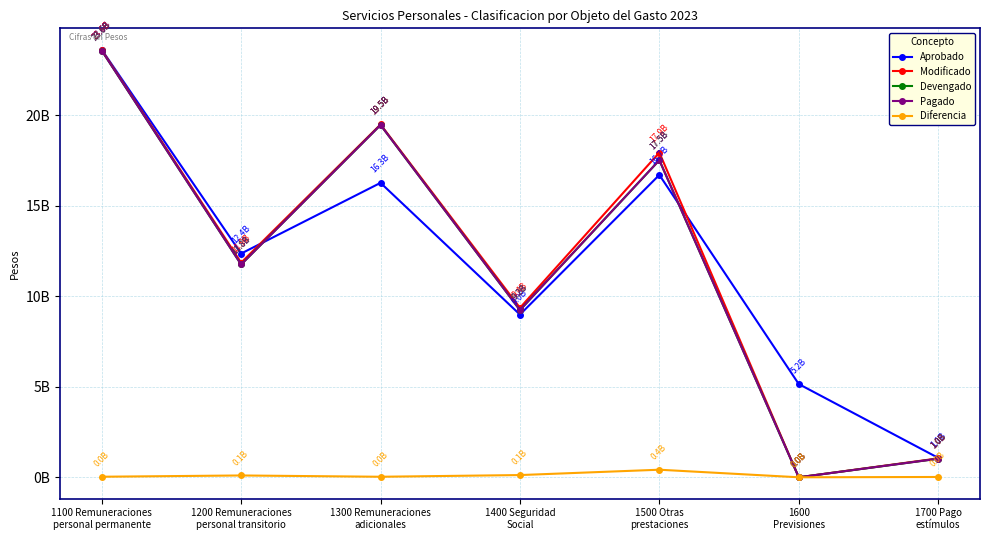

How many interior local peaks does the Diferencia series have?

2